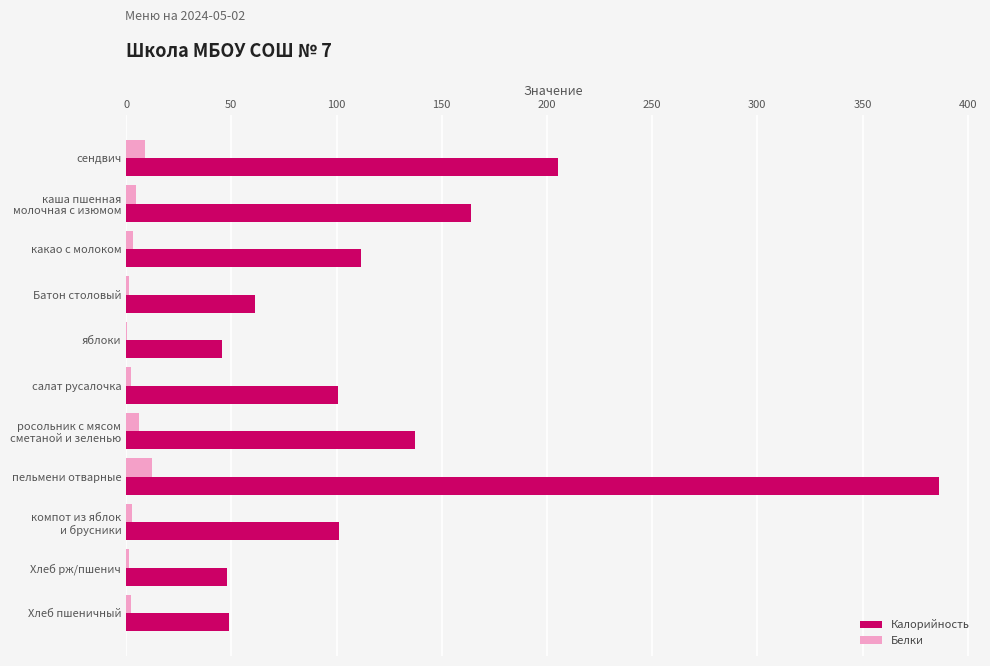

Which series changed the most between сендвич and Хлеб рж/пшенич?

Калорийность